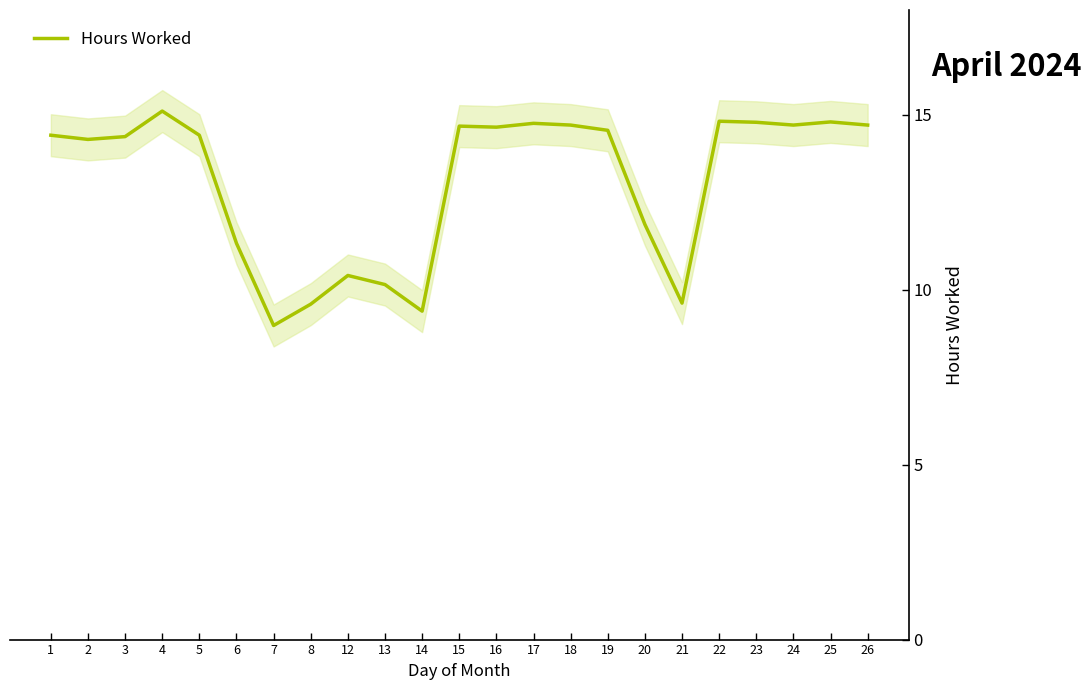

Where does the data first go above 14?

1